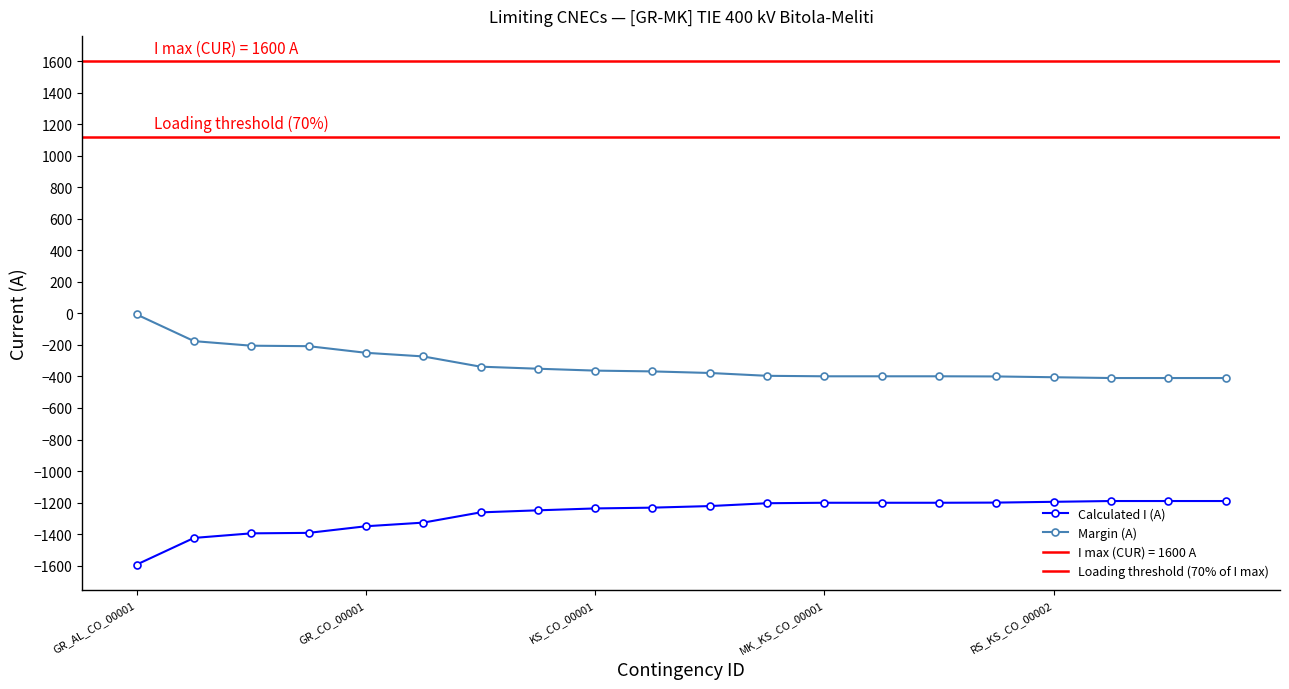

What is the maximum value for Calculated I (A)?

-1190